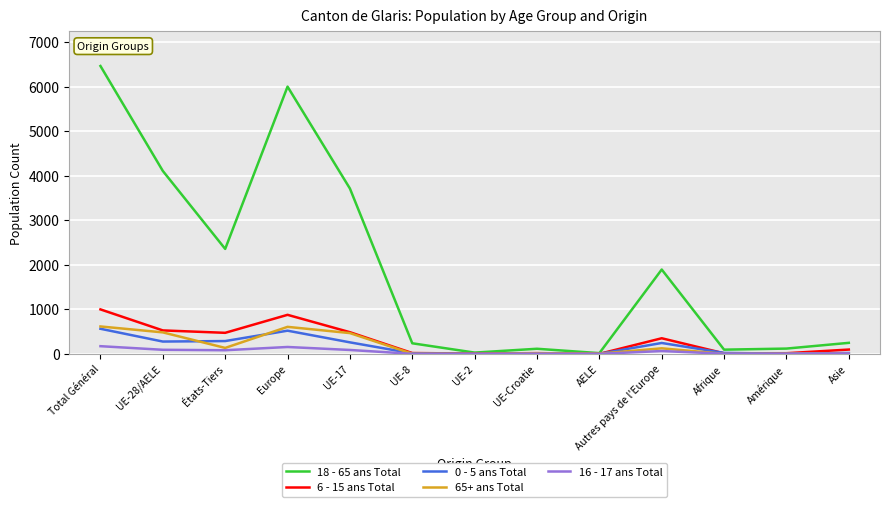

What are all the series names shown in the legend?

18 - 65 ans Total, 6 - 15 ans Total, 0 - 5 ans Total, 65+ ans Total, 16 - 17 ans Total